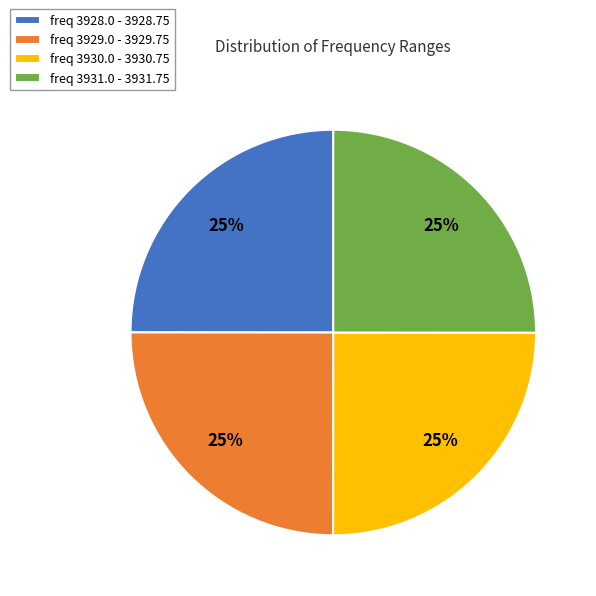

To the nearest percent, what percentage of the pie is freq 3929.0 - 3929.75?

25%